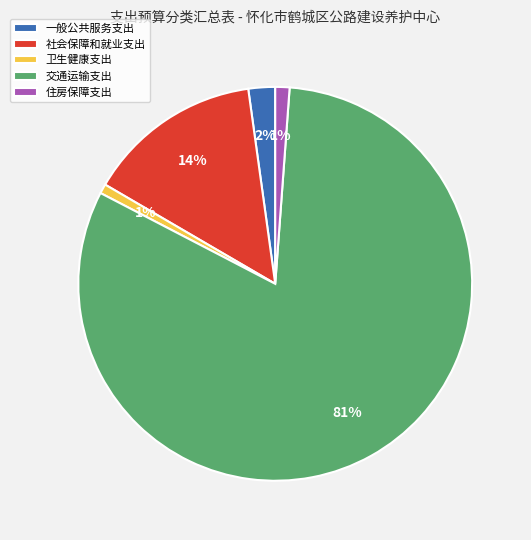

Between 交通运输支出 and 一般公共服务支出, which is larger?

交通运输支出